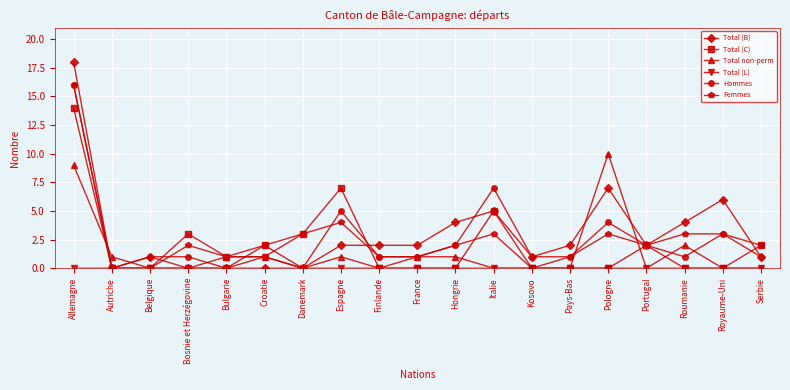

True or false: Total non-perm has more than 1 points higher than both neighbors.

True